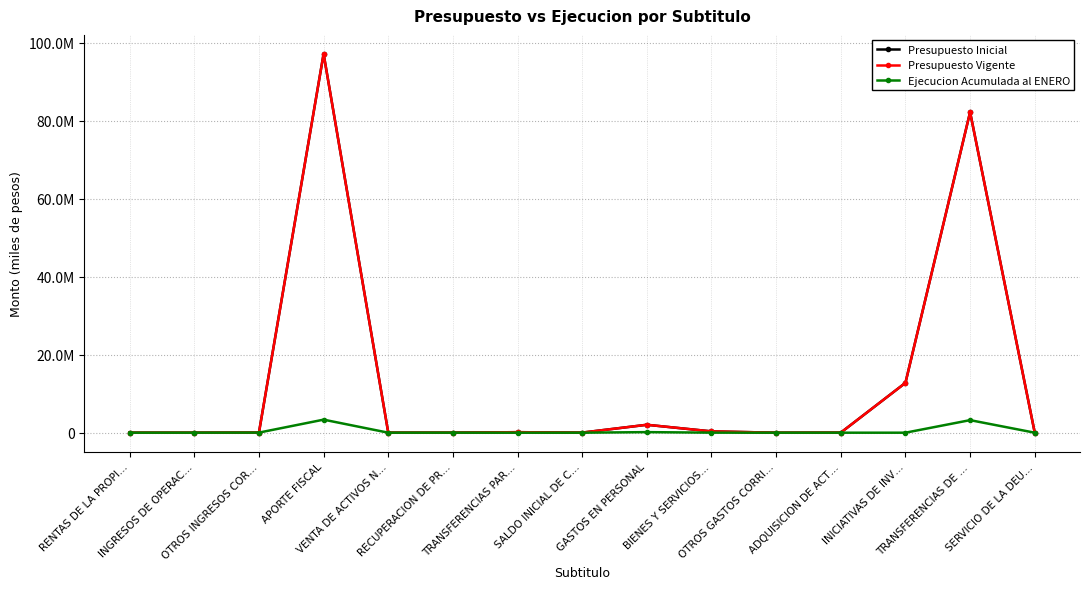

After their last crossing, which series has the higher values: Ejecucion Acumulada al ENERO or Presupuesto Inicial?

Presupuesto Inicial